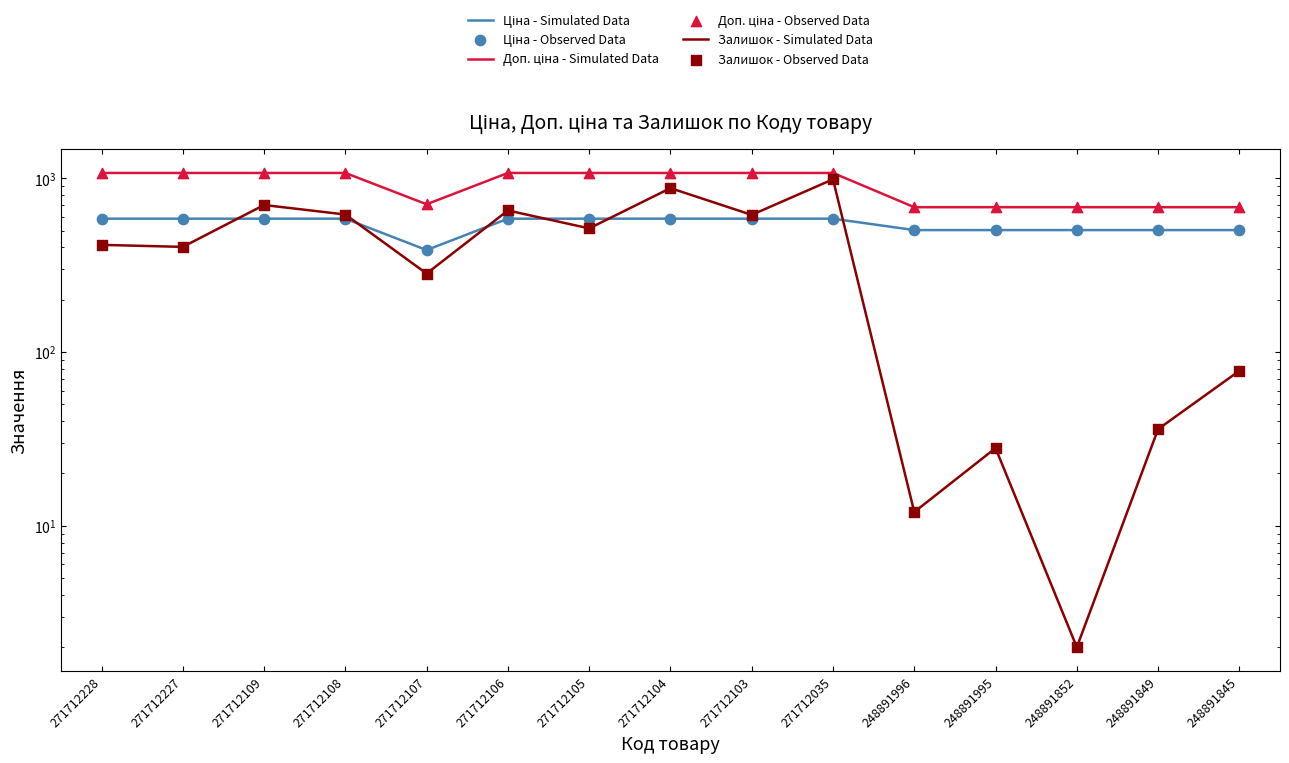

Which series has the largest total across all categories?

Доп. ціна - Simulated Data